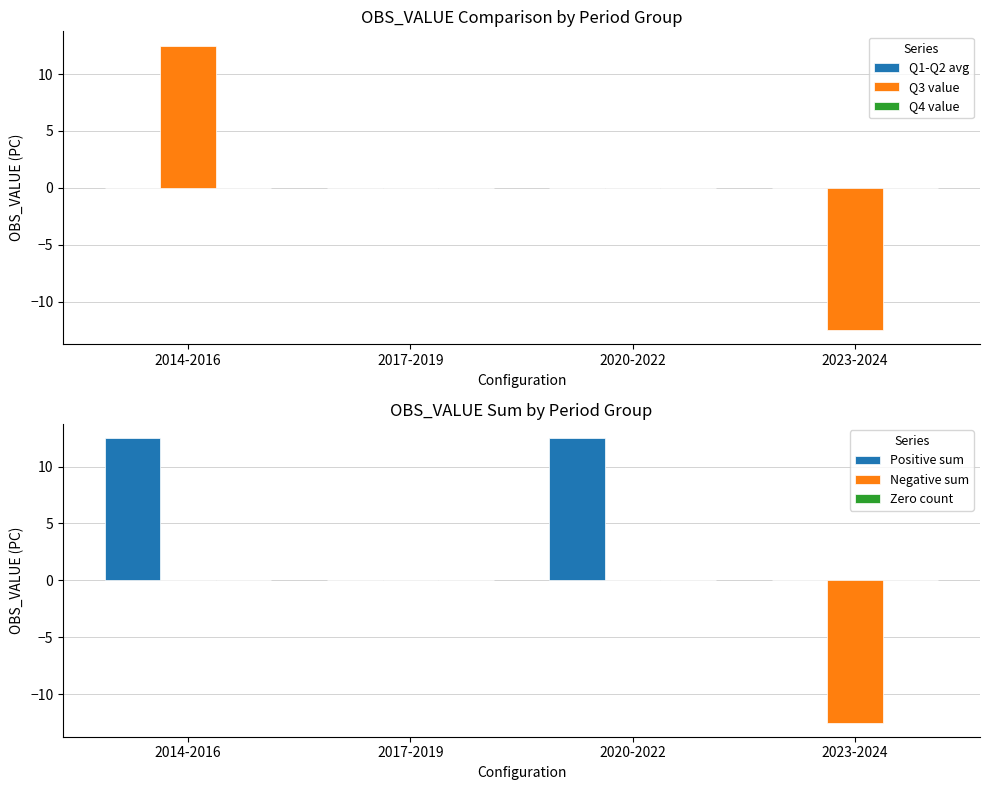

Reading left to right, list all the values displayed in this chart.

Q1-Q2 avg: 0.0	0.0	0.0	0.0
Q3 value: 12.5	0.0	0.0	-12.5
Q4 value: 0.0	0.0	0.0	0.0
Positive sum: 12.5	0.0	12.5	0.0
Negative sum: 0.0	0.0	0.0	-12.5
Zero count: 0.0	0.0	0.0	0.0